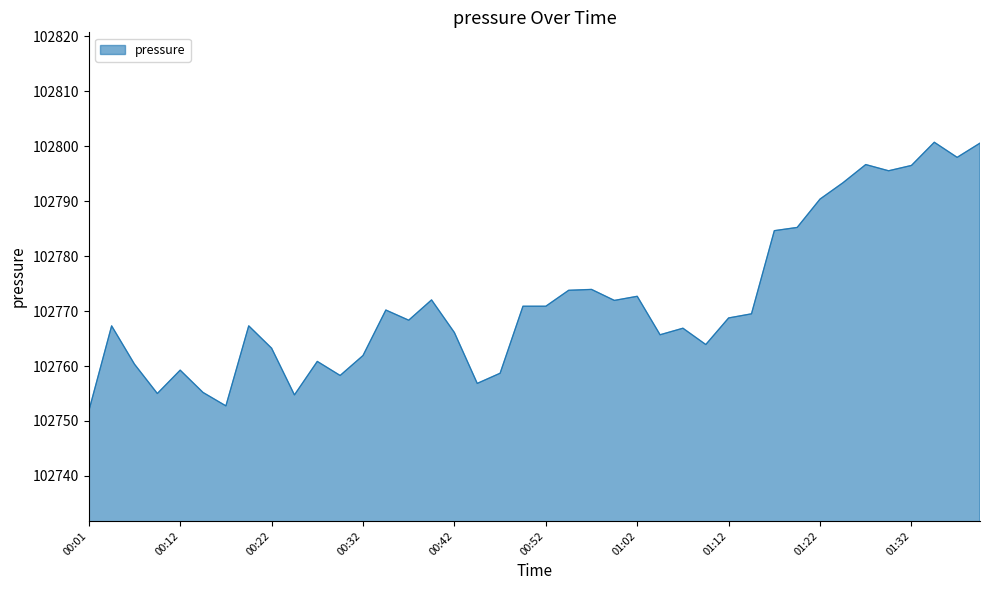

What is the sum of all values?

4110870.5